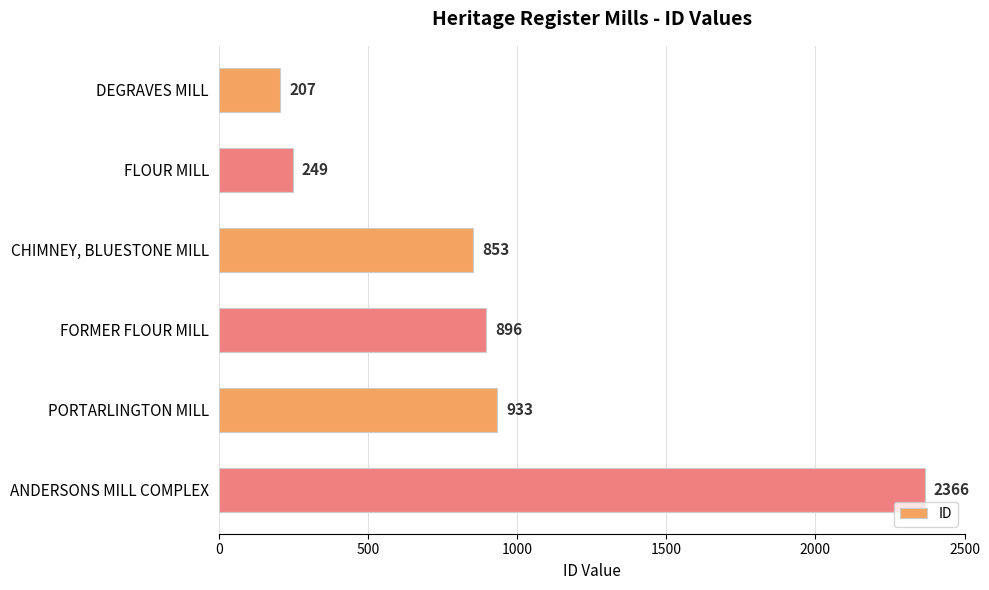

What position from the top is FORMER FLOUR MILL?

4